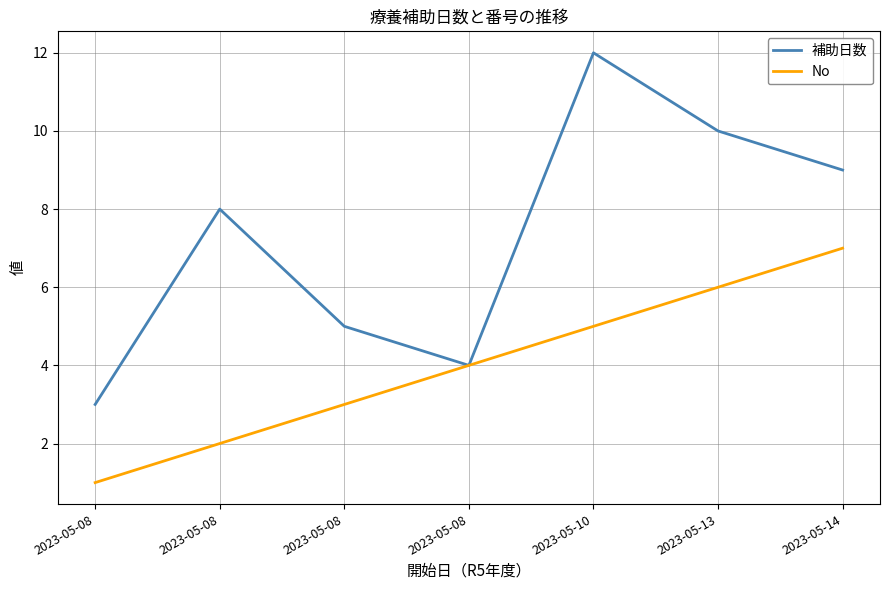

What is the difference between the maximum and minimum values in the No series?

6